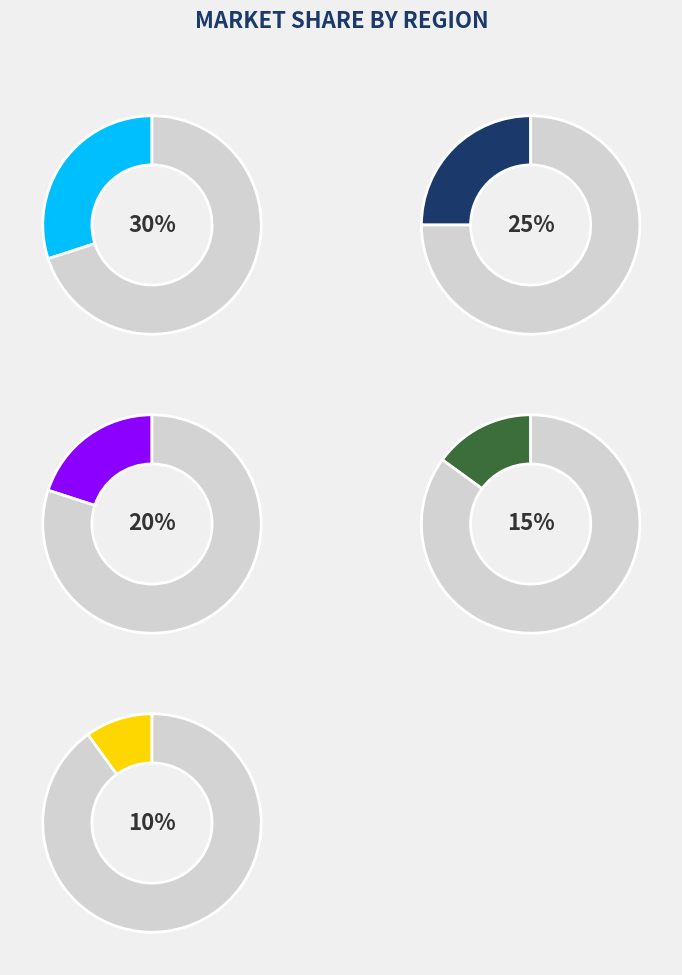

What percentage do M and J together represent?

35.0%